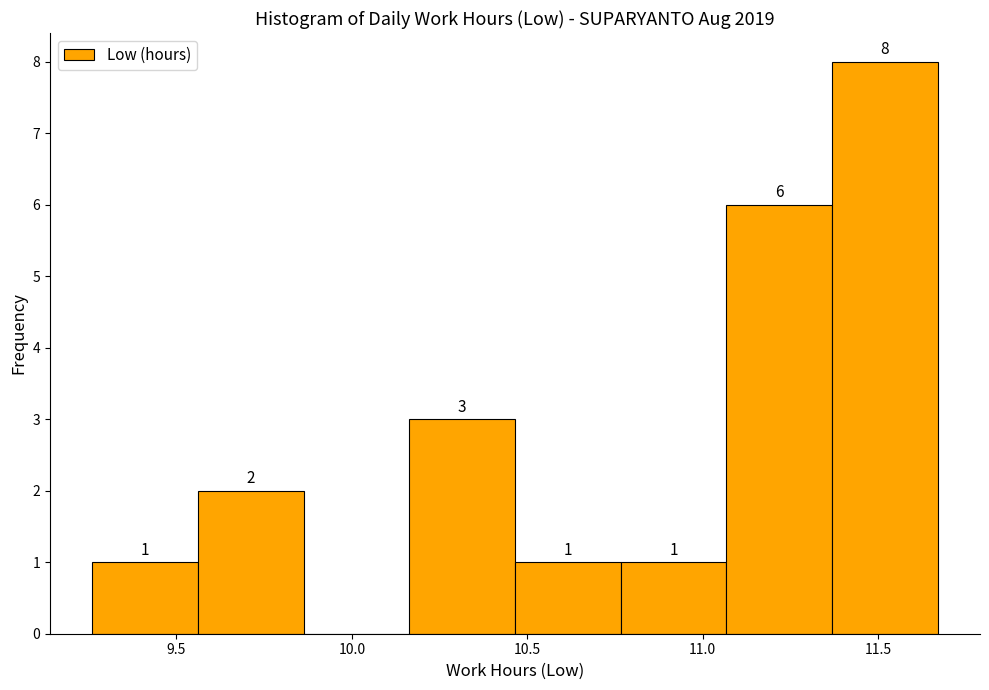

Over which range of the x-axis is the bar tallest?

11.35 to 11.65